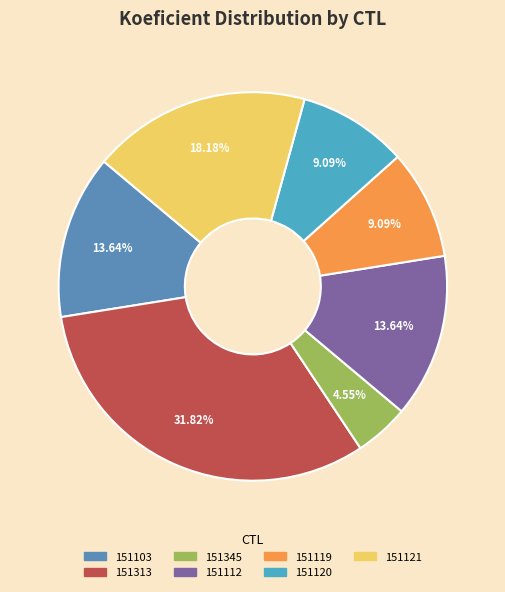

What portion of the pie excludes 151313?

68.2%